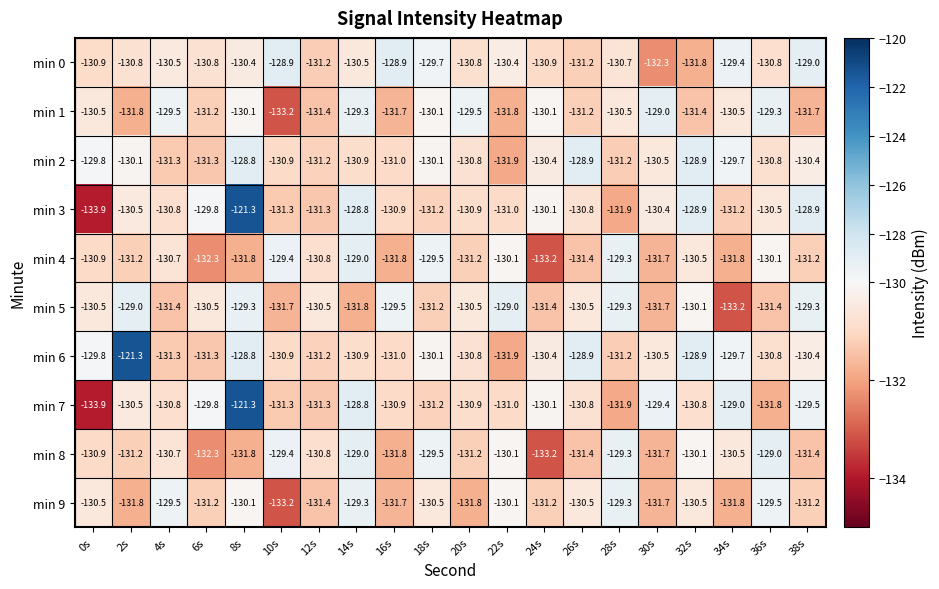

What is the maximum value shown in the chart?

-121.3